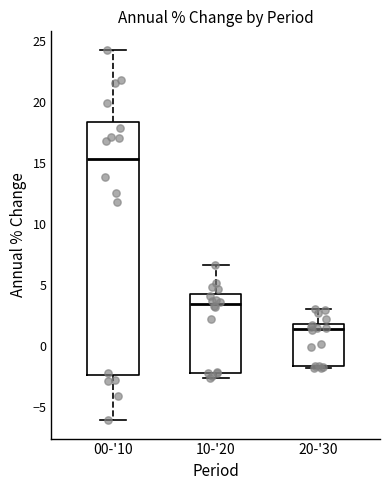

Where does the median line of the box for 20-'30 sit on the y-axis? The values are not printed on the chart, so give them approximately, as read against the axis.

1.5